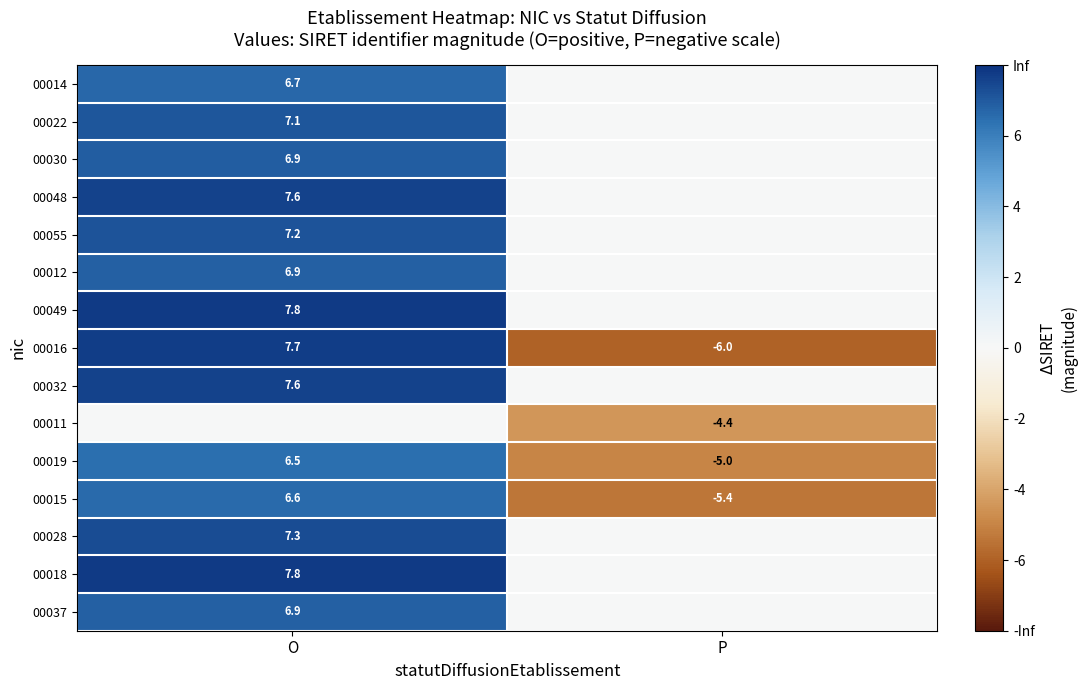

Which label corresponds to the smallest value in the chart?

P